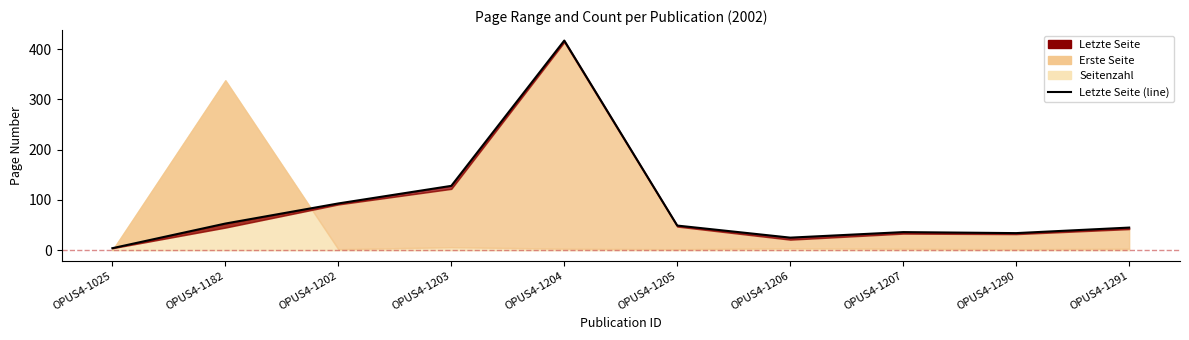

At which label does the data first exceed 49?

OPUS4-1182